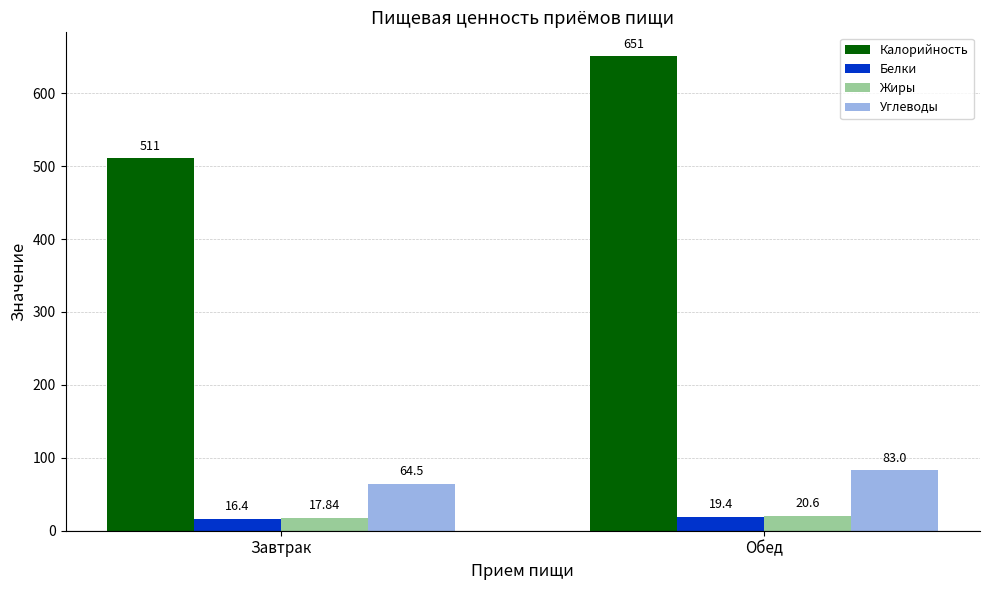

Which series has the widest spread of values?

Калорийность